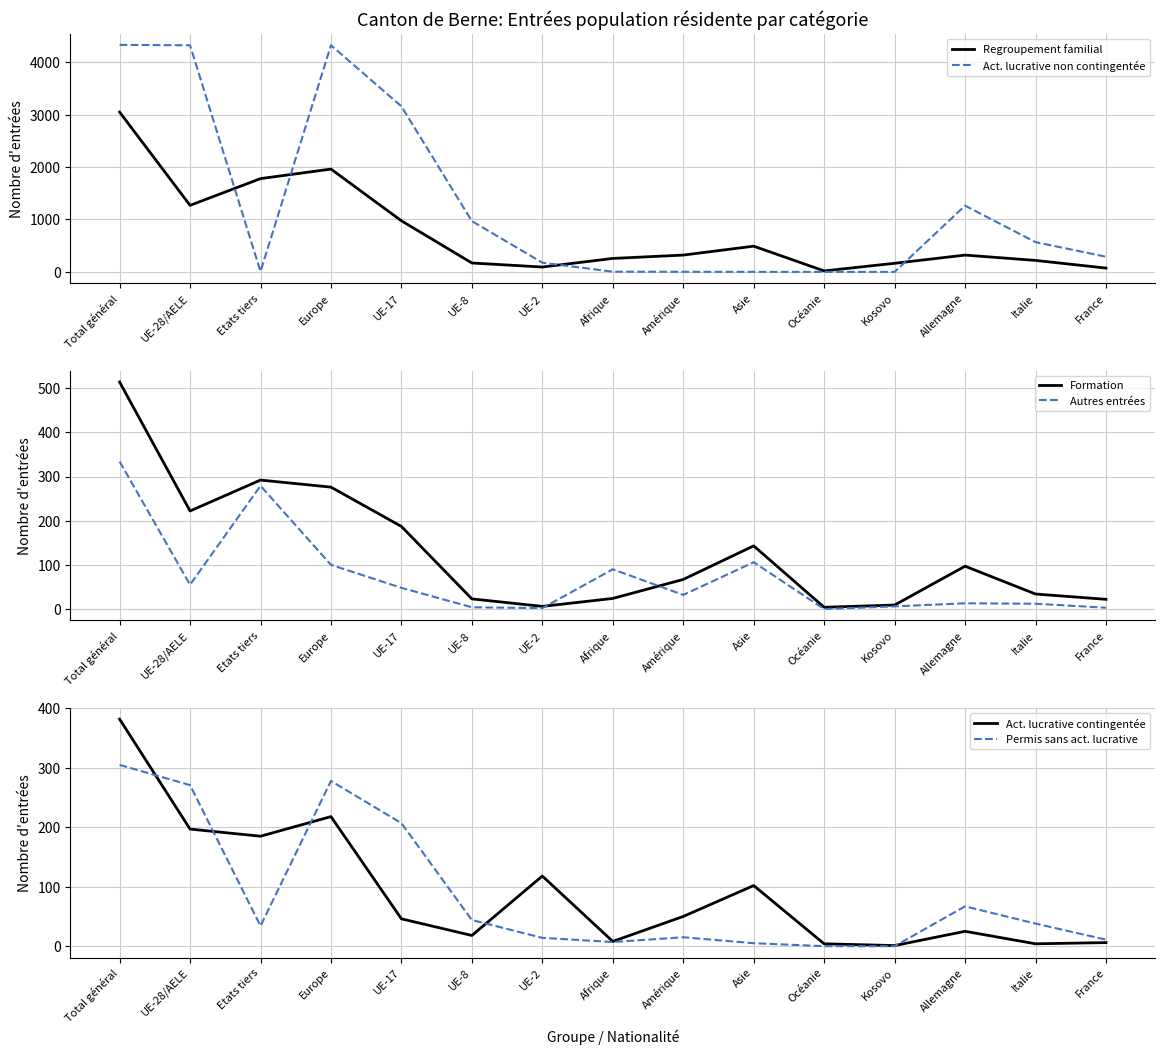

True or false: Regroupement familial and Autres entrées cross at least once.

False